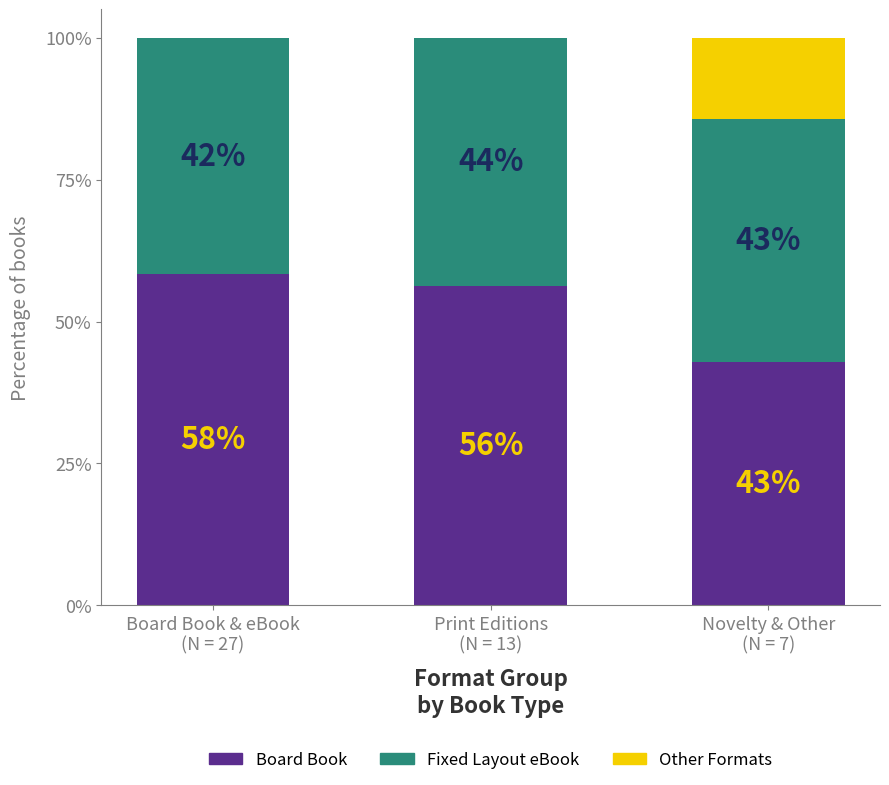

What is the maximum value for Board Book?

58.3